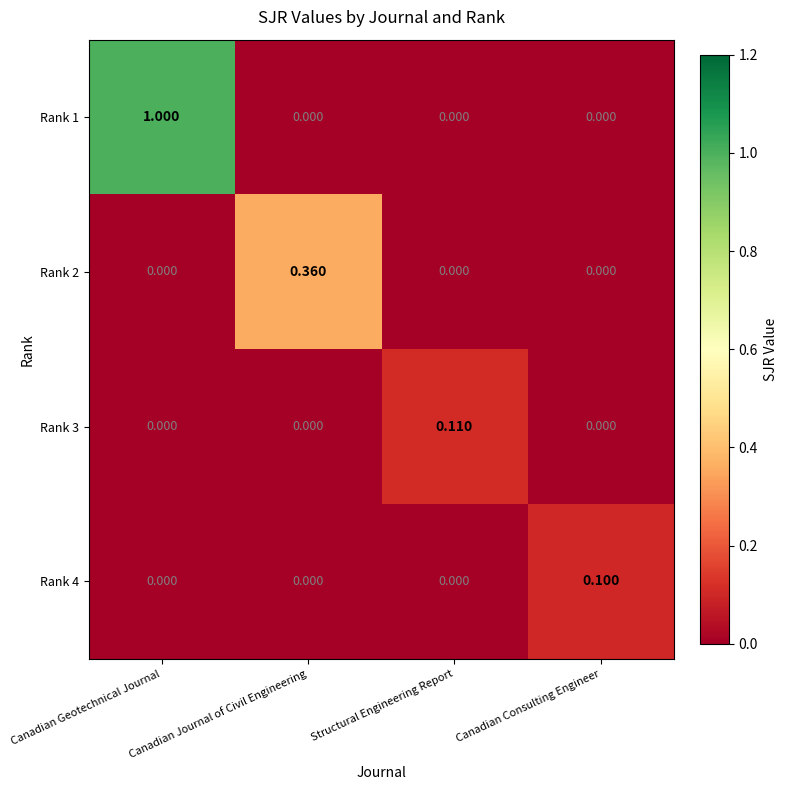

Is the value of Rank 2 at Canadian Journal of Civil Engineering greater than the value of Rank 1 at Canadian Journal of Civil Engineering?

Yes